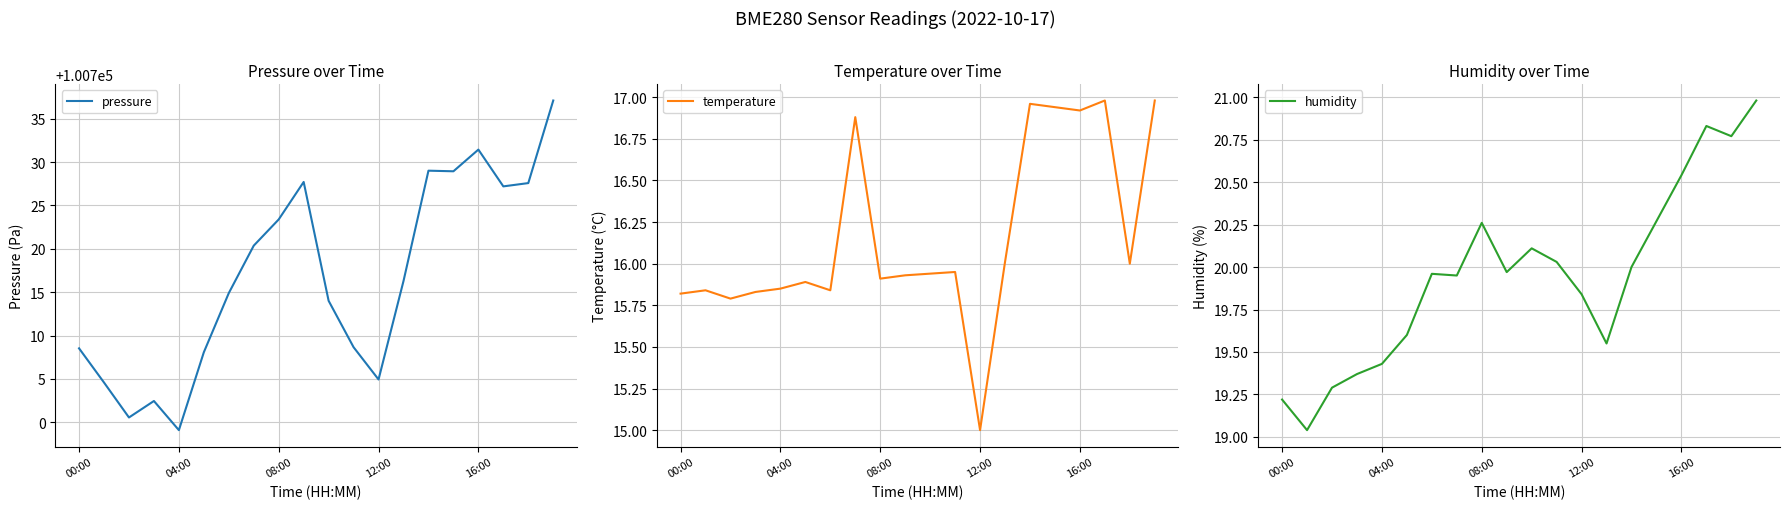

What is the label of the 8th point from the right?

12:00